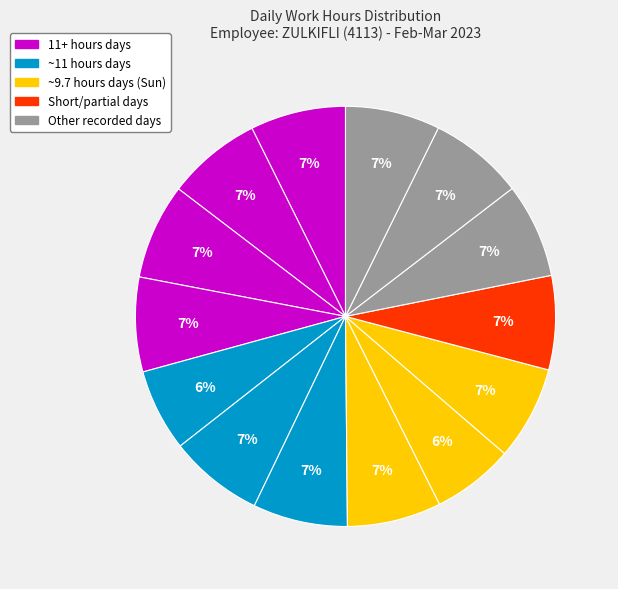

Count the number of slices in the pie.

14